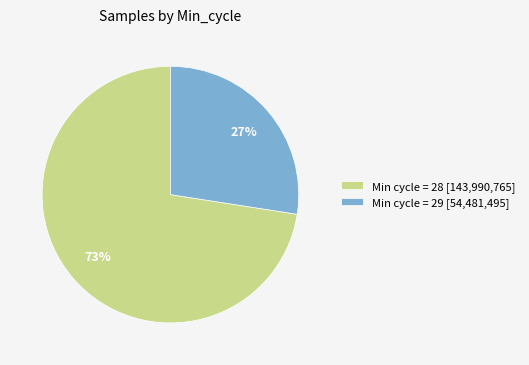

Rank the categories by value from highest to lowest.

Min cycle = 28 [143,990,765], Min cycle = 29 [54,481,495]